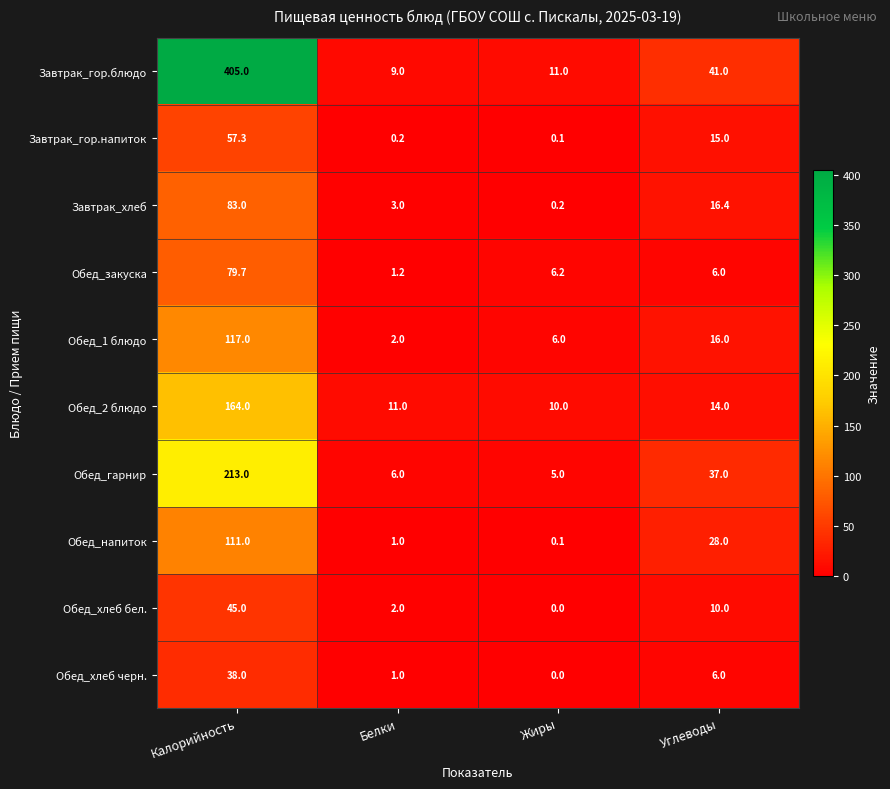

At how many categories does at least one series exceed 280?

1